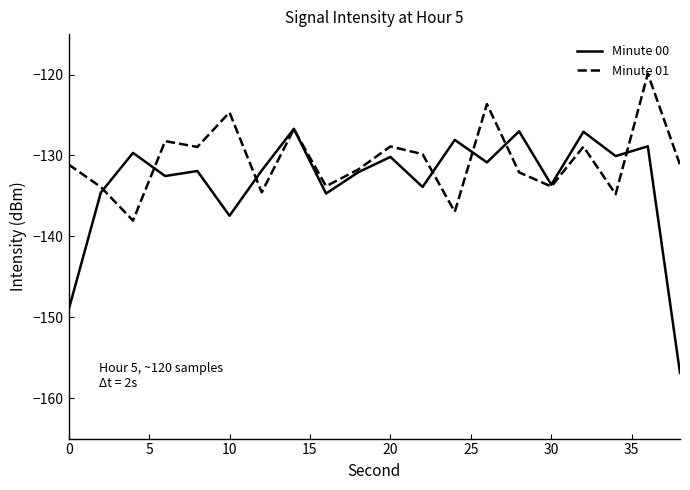

What is the smallest value displayed?

-156.9